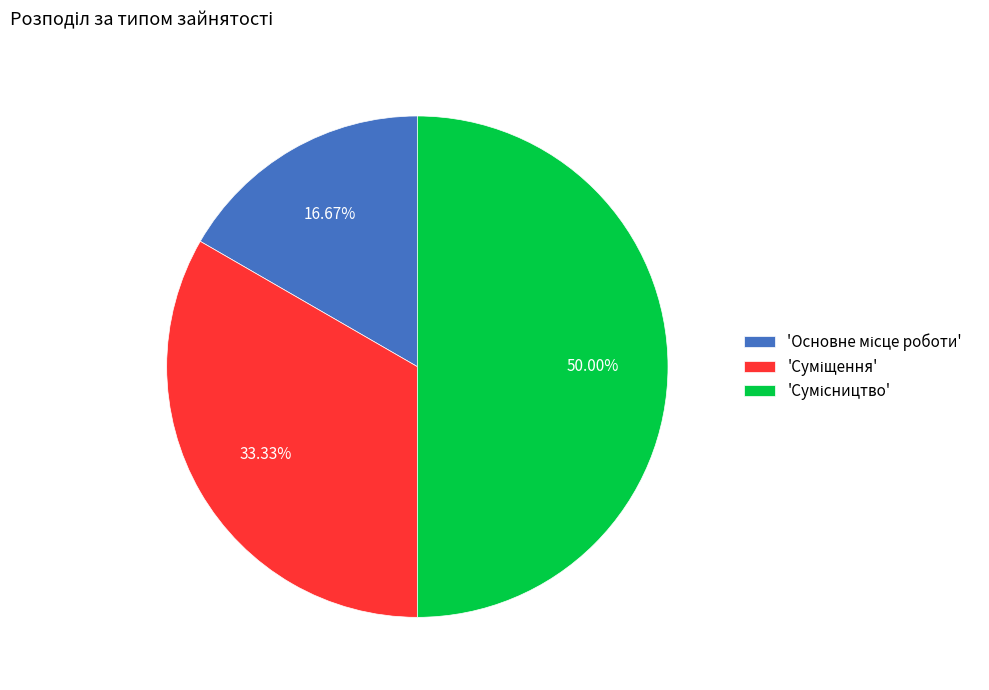

Count the number of slices in the pie.

3